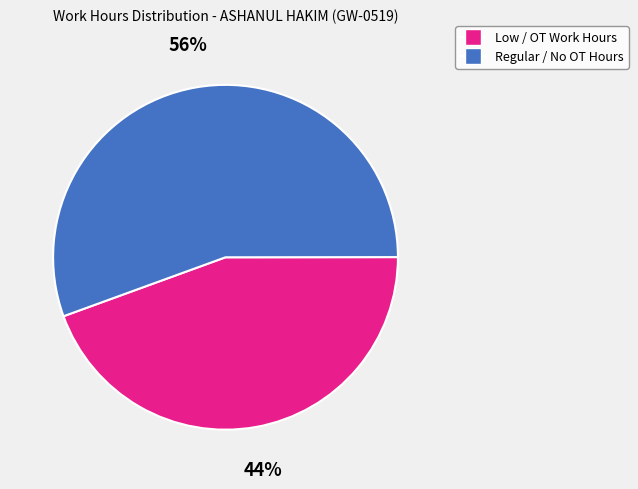

Does any single category account for the majority?

Yes